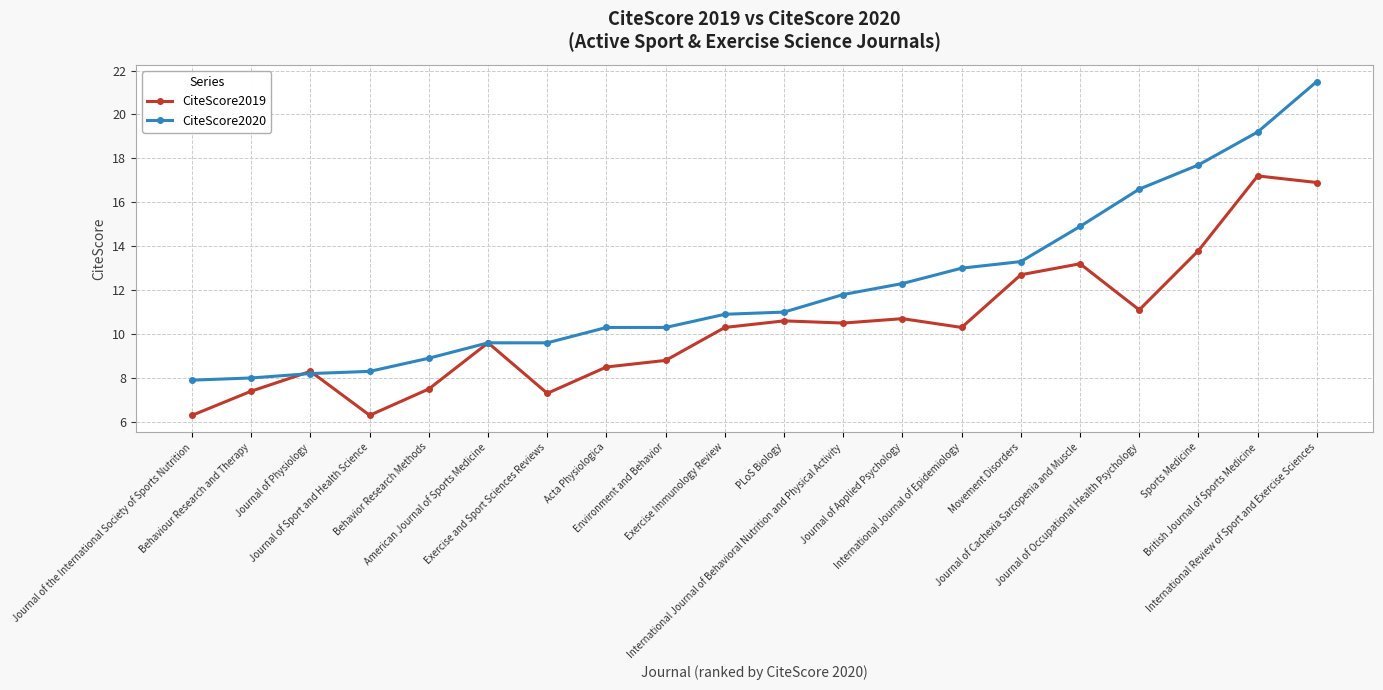

Is it true that CiteScore2020 equals 14.9 at Journal of Cachexia Sarcopenia and Muscle?

True